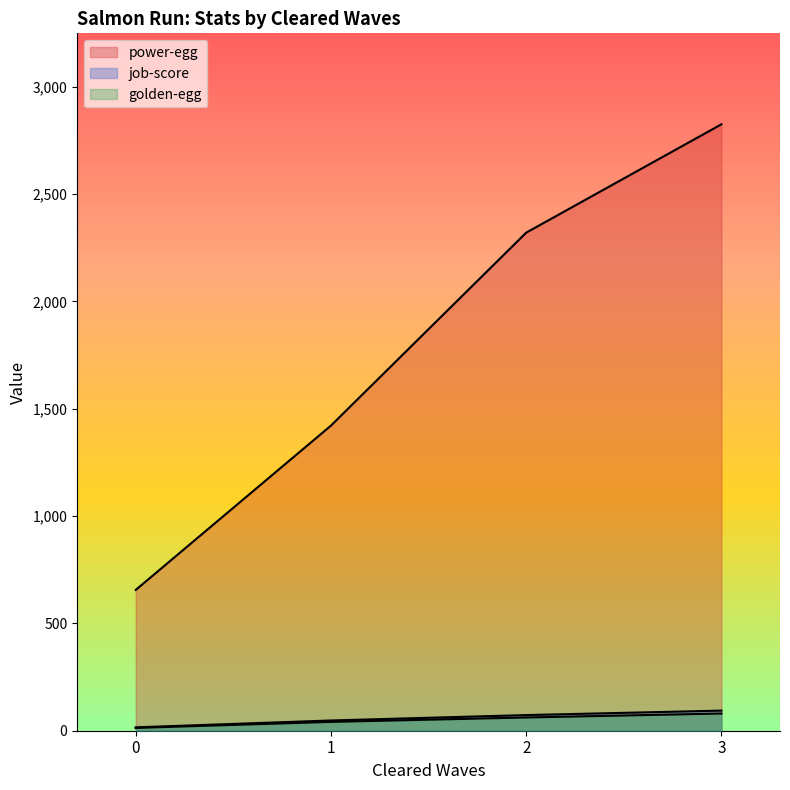

Between 23 and 35, which series saw the biggest shift?

power-egg